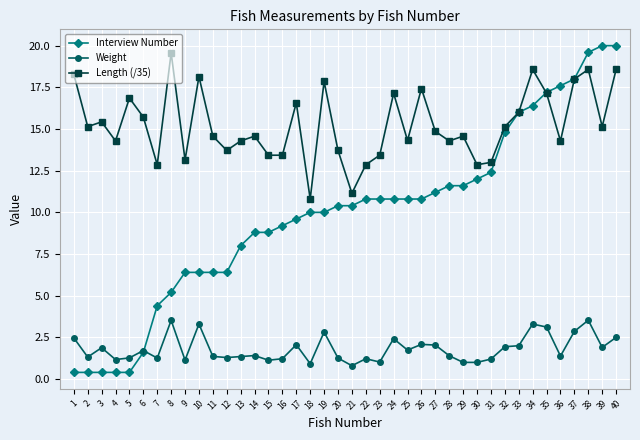

Is the value of Weight at 29 greater than the value of Interview Number at 27?

No